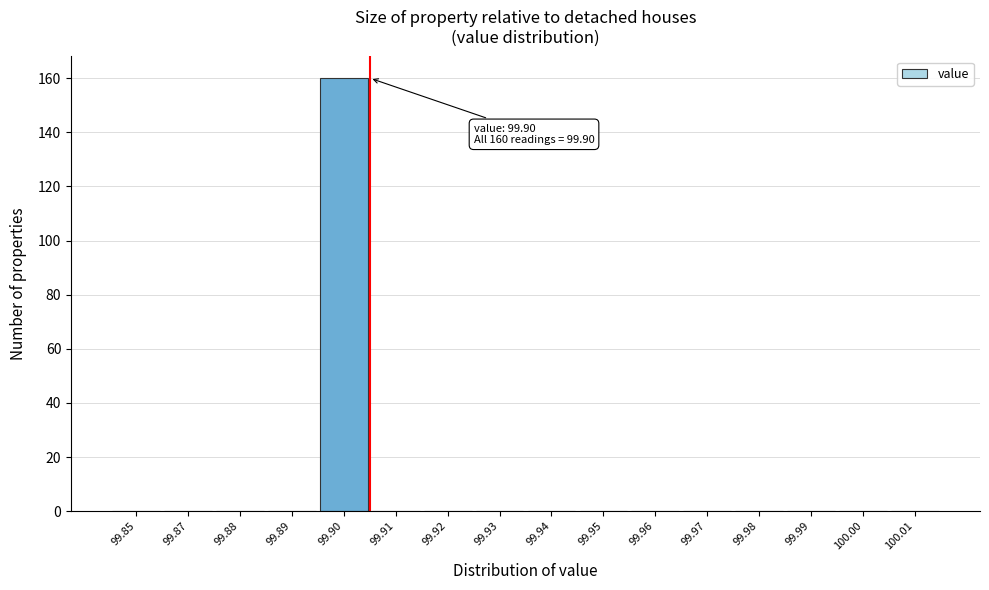

Reading left to right, transcribe all the data shown in this chart.

99.85=0	99.87=0	99.88=0	99.89=0	99.90=160	99.91=0	99.92=0	99.93=0	99.94=0	99.95=0	99.96=0	99.97=0	99.98=0	99.99=0	100.00=0	100.01=0